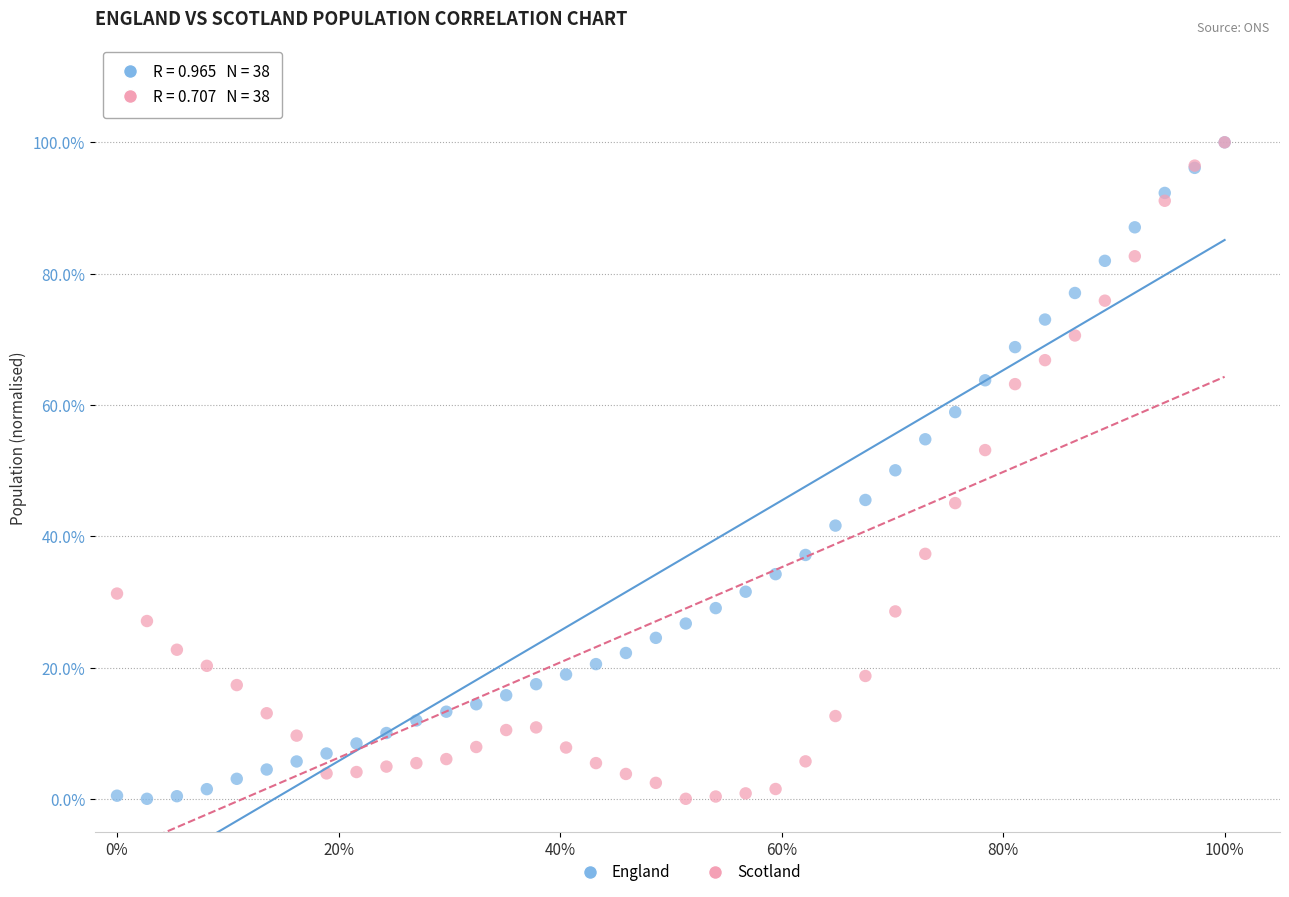

What are all the series names shown in the legend?

England, Scotland